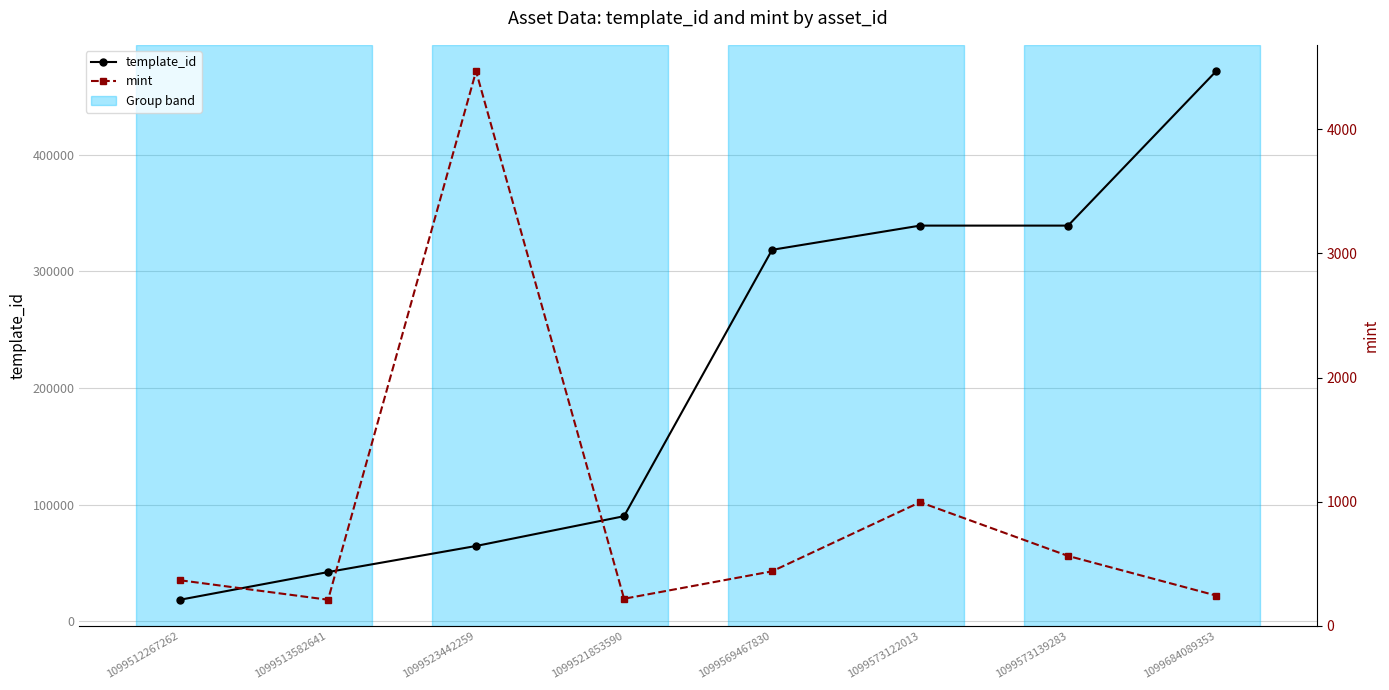

What is the spread (max minus min) of values at 1099512267262?

18213